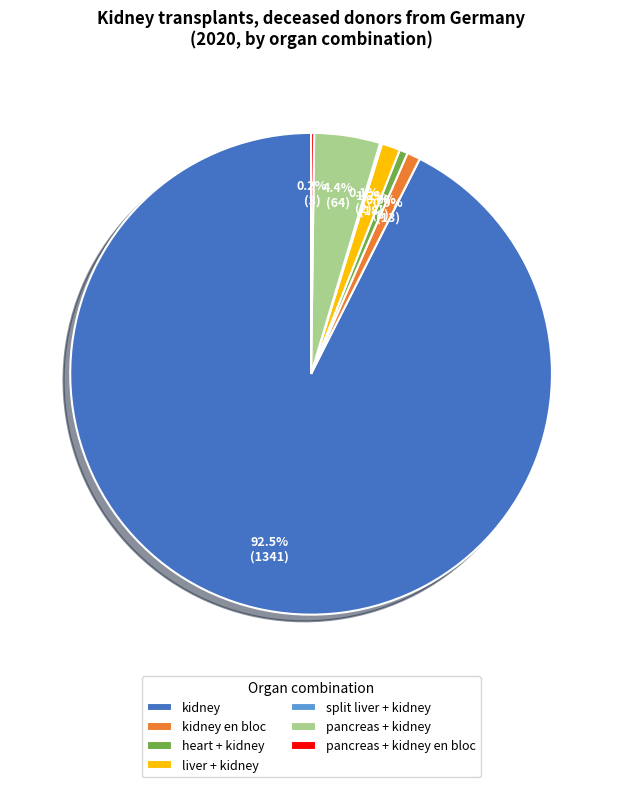

Does kidney en bloc represent more than half of the total?

No